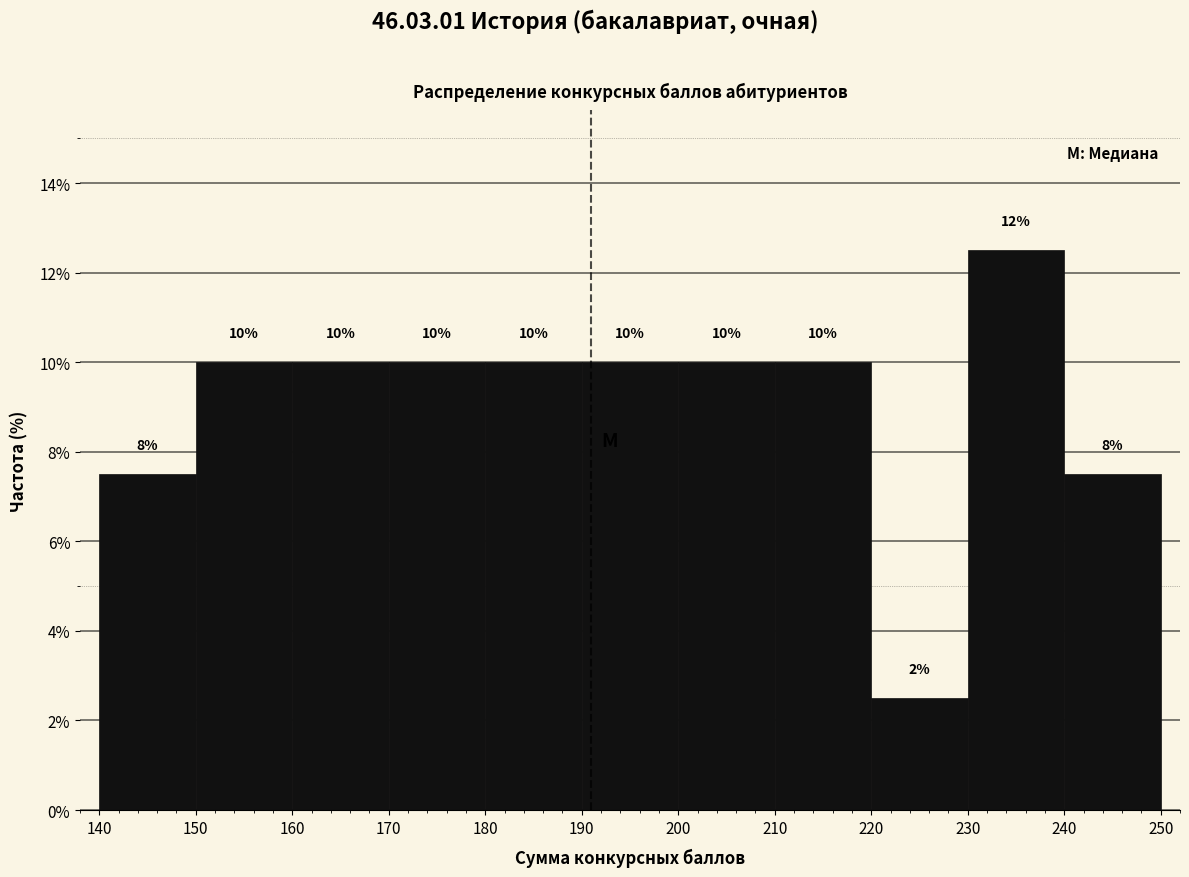

Which range on the x-axis has the tallest bar?

230 to 240